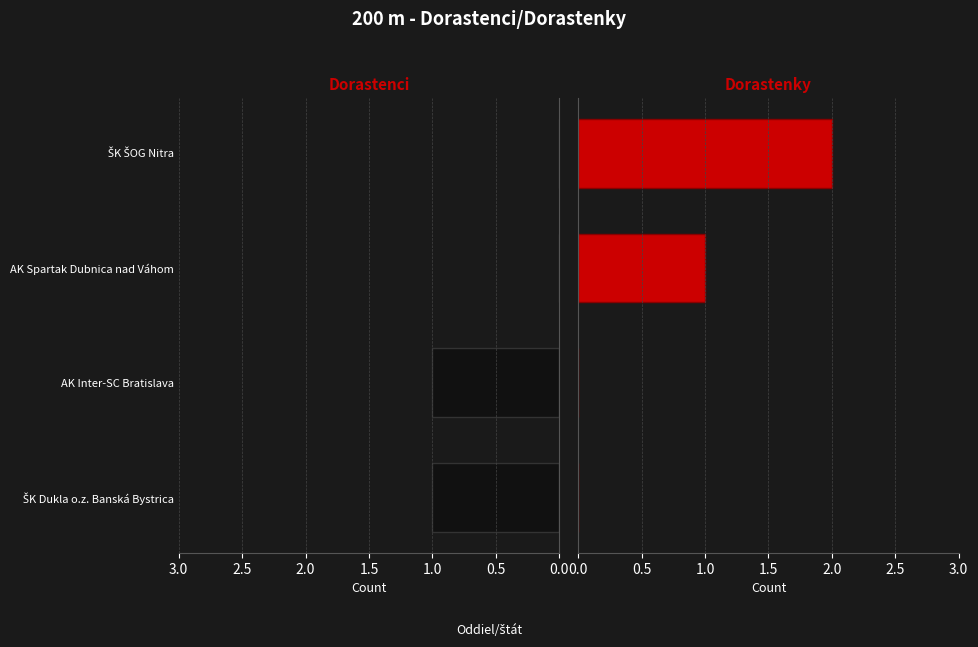

Is the value of Dorastenky at AK Spartak Dubnica nad Váhom greater than the value of Dorastenci at ŠK ŠOG Nitra?

Yes